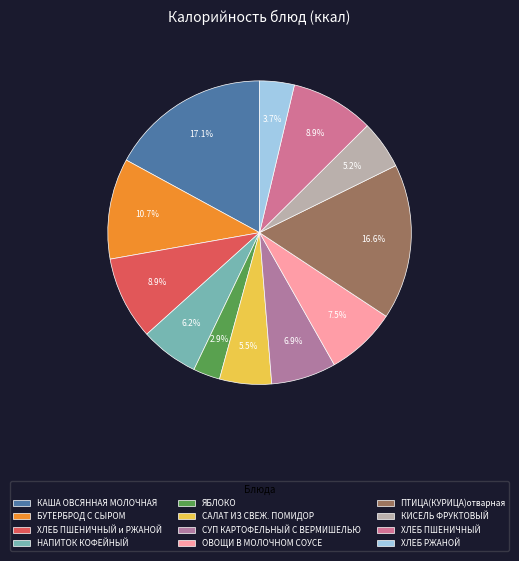

To the nearest percent, what is the difference between the ПТИЦА(КУРИЦА)отварная and СУП КАРТОФЕЛЬНЫЙ С ВЕРМИШЕЛЬЮ slice percentages?

10%